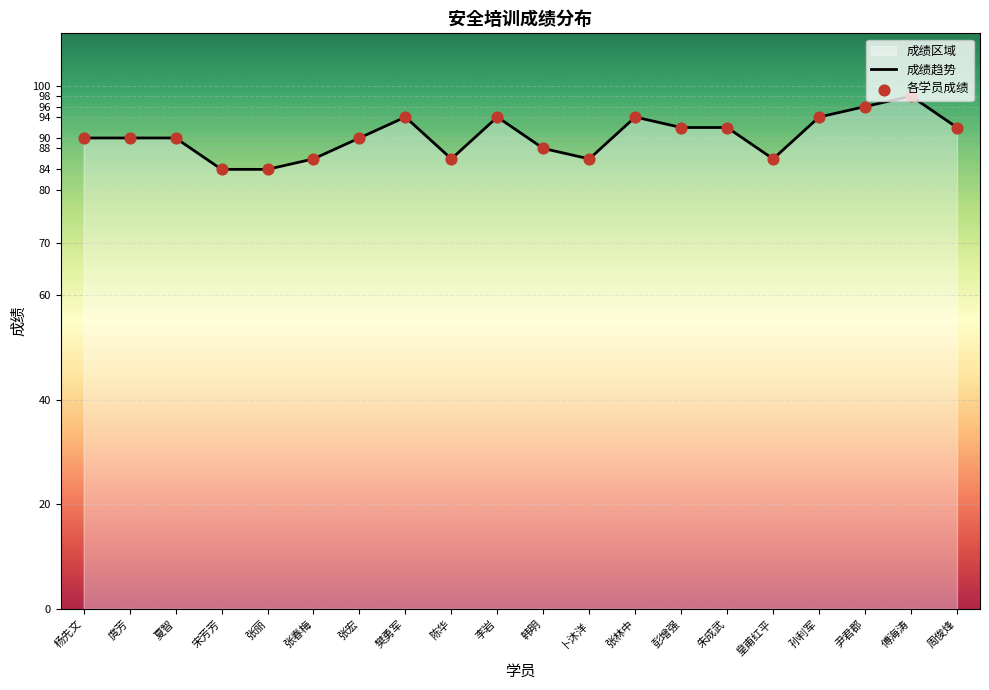

Is the value of 成绩趋势 at 杨先文 greater than the value of 各学员成绩 at 张春梅?

Yes